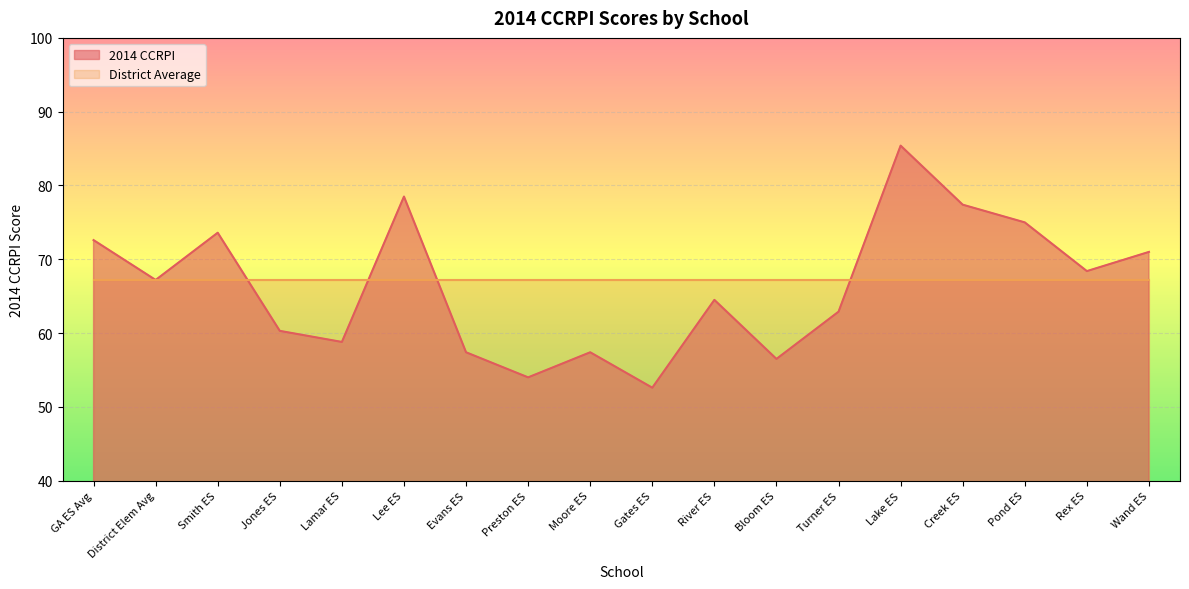

Rank the categories by value from lowest to highest.

Gates ES, Preston ES, Bloom ES, Evans ES, Moore ES, Lamar ES, Jones ES, Turner ES, River ES, District Elem Avg, Rex ES, Wand ES, GA ES Avg, Smith ES, Pond ES, Creek ES, Lee ES, Lake ES